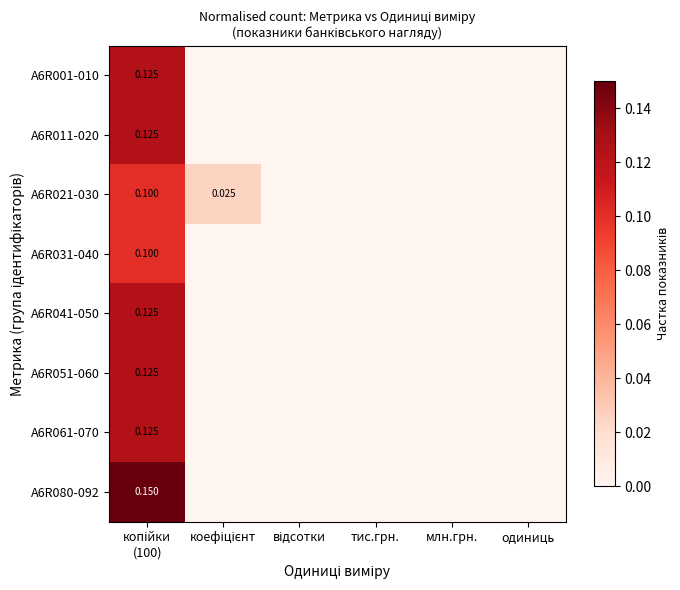

Where is A6R051-060 nearest to the value 0?

коефіцієнт